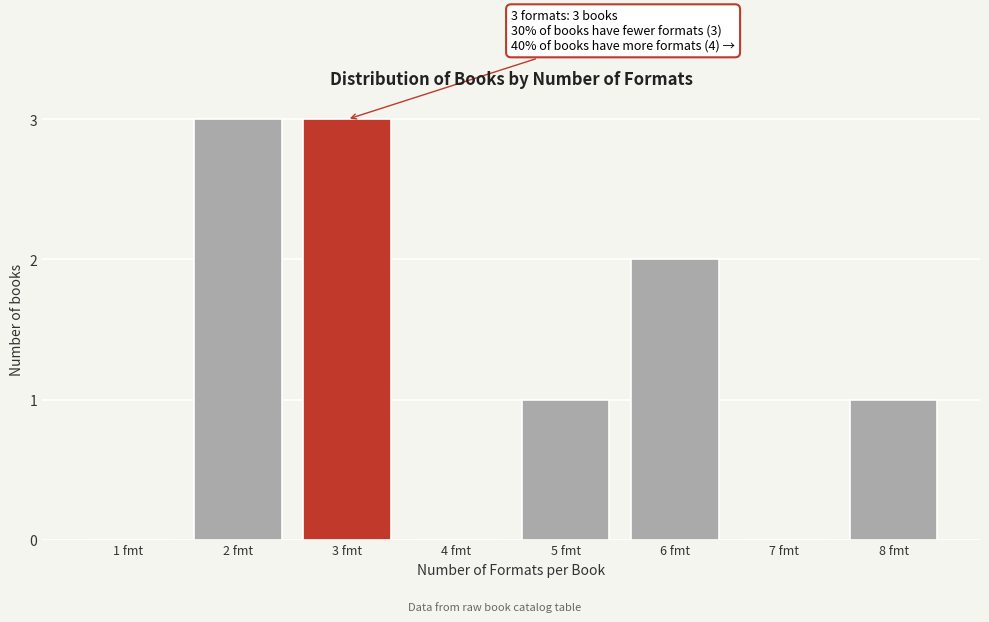

Reading right to left, list all the values displayed in this chart.

8 fmt=1	7 fmt=0	6 fmt=2	5 fmt=1	4 fmt=0	3 fmt=3	2 fmt=3	1 fmt=0